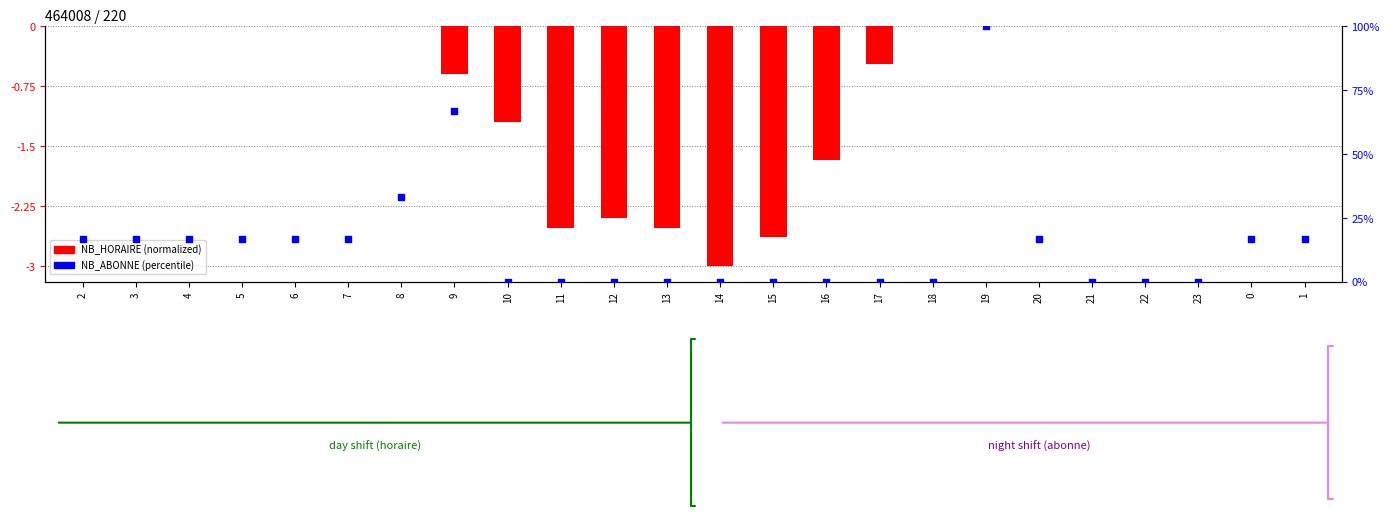

At which category is the sum across all series the highest?

19